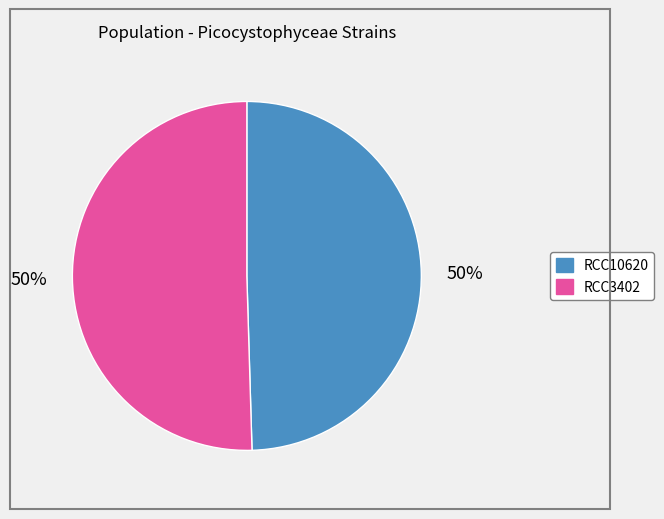

The RCC3402 slice represents 50% of the pie. True or false?

True